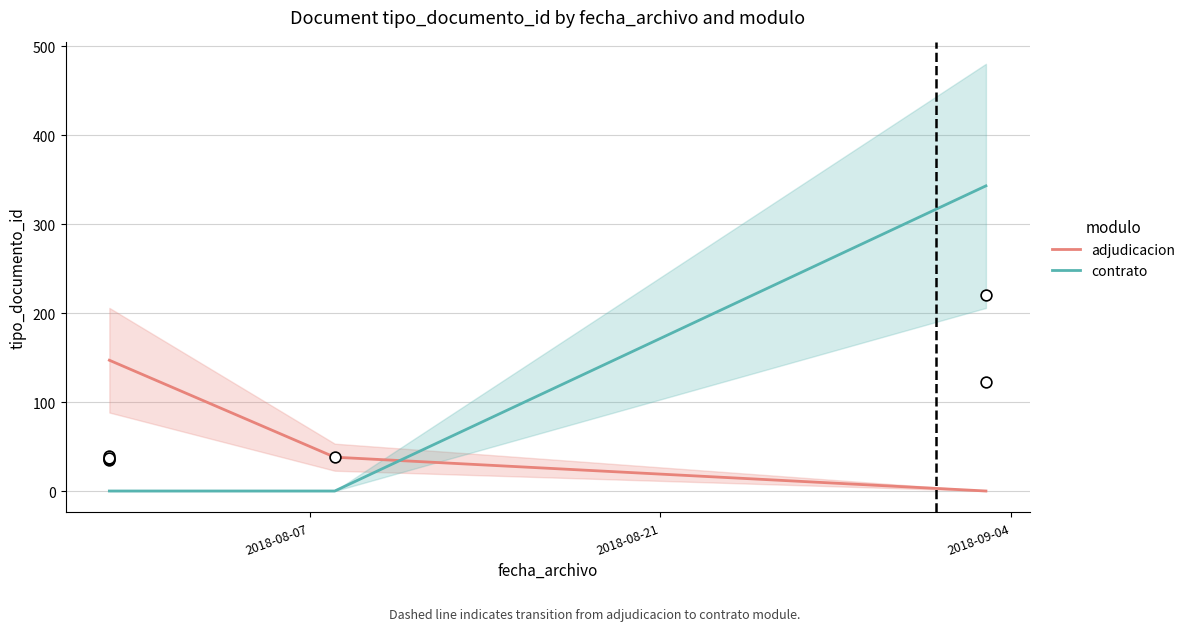

Which series has the largest total across all categories?

contrato